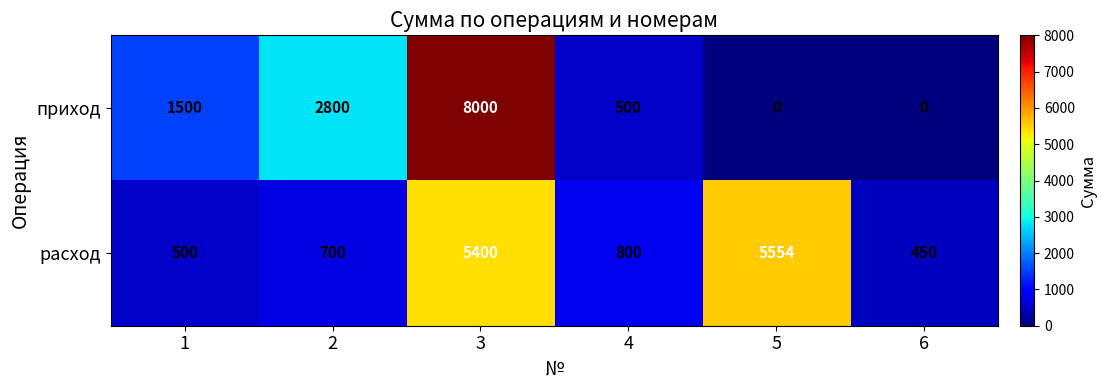

Which series has the largest total across all categories?

расход